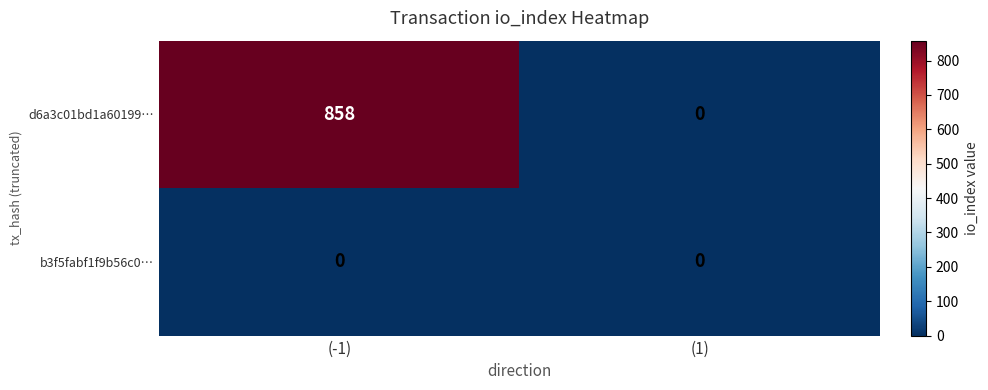

Rank the series at (-1) from highest to lowest value.

d6a3c01bd1a60199…, b3f5fabf1f9b56c0…